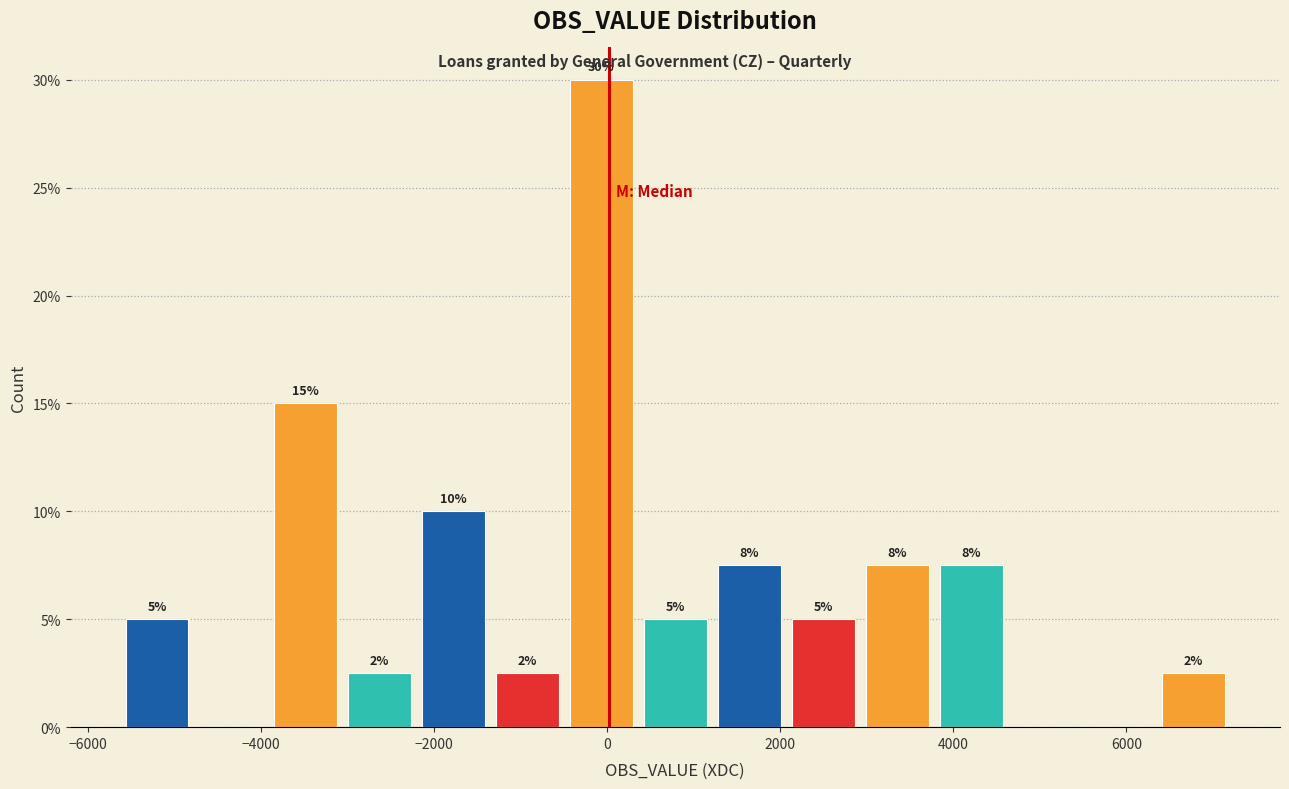

Over which range of the x-axis is the bar tallest?

-400 to 400